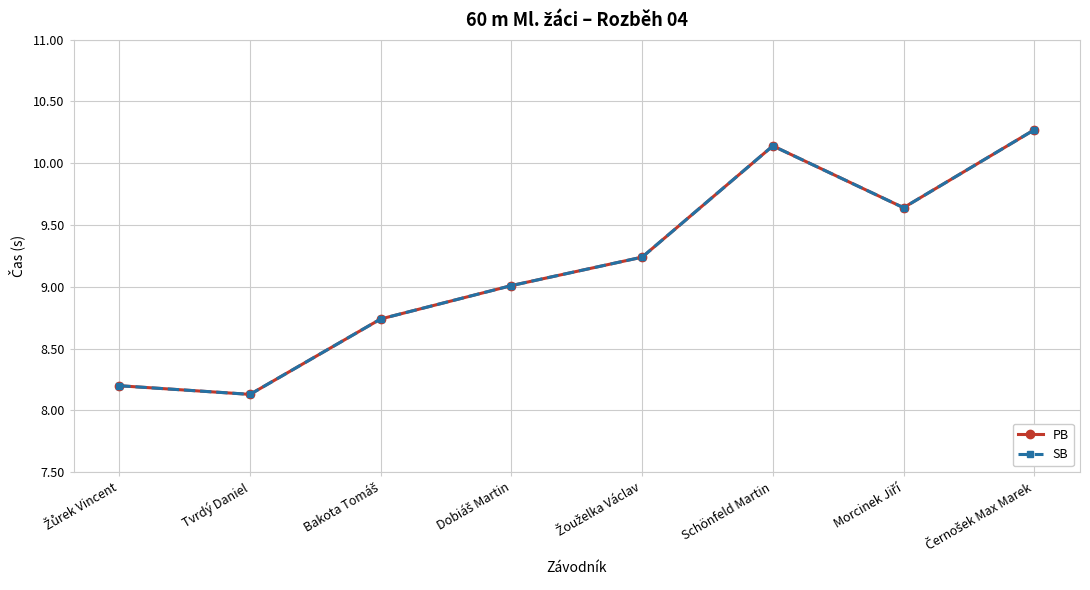

Which series has the widest spread of values?

PB